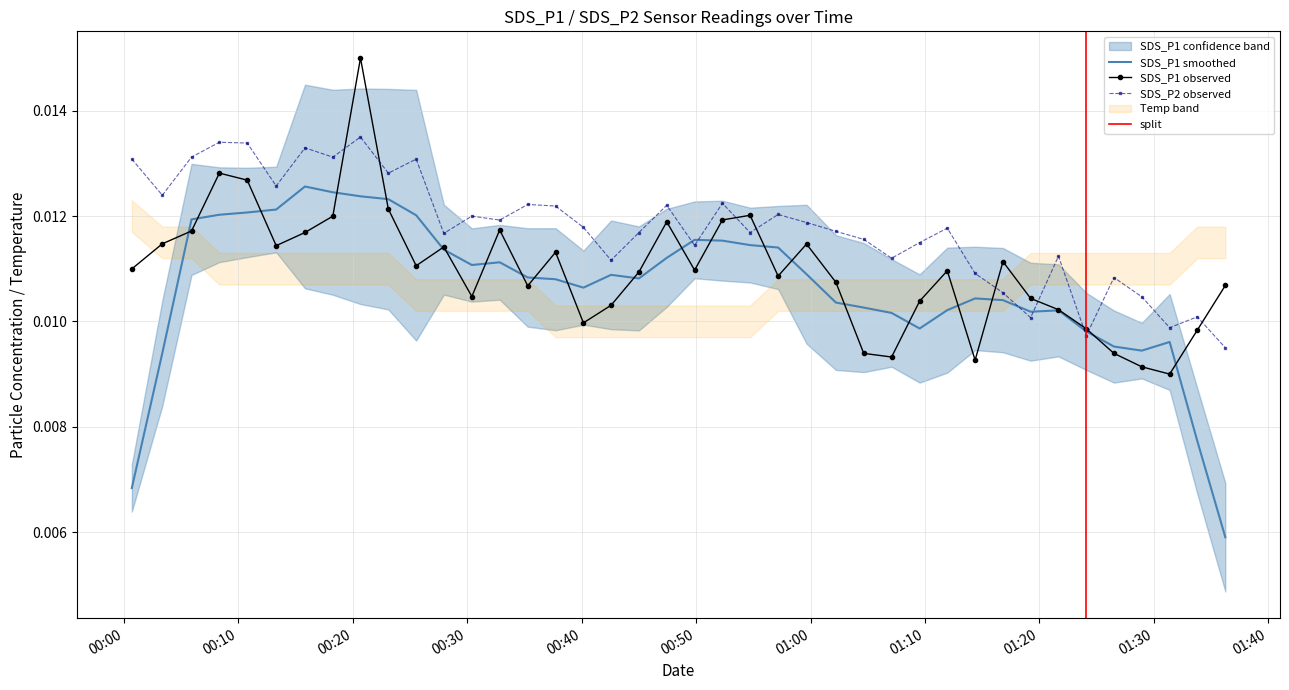

True or false: SDS_P1 observed and SDS_P2 observed intersect in this chart.

True